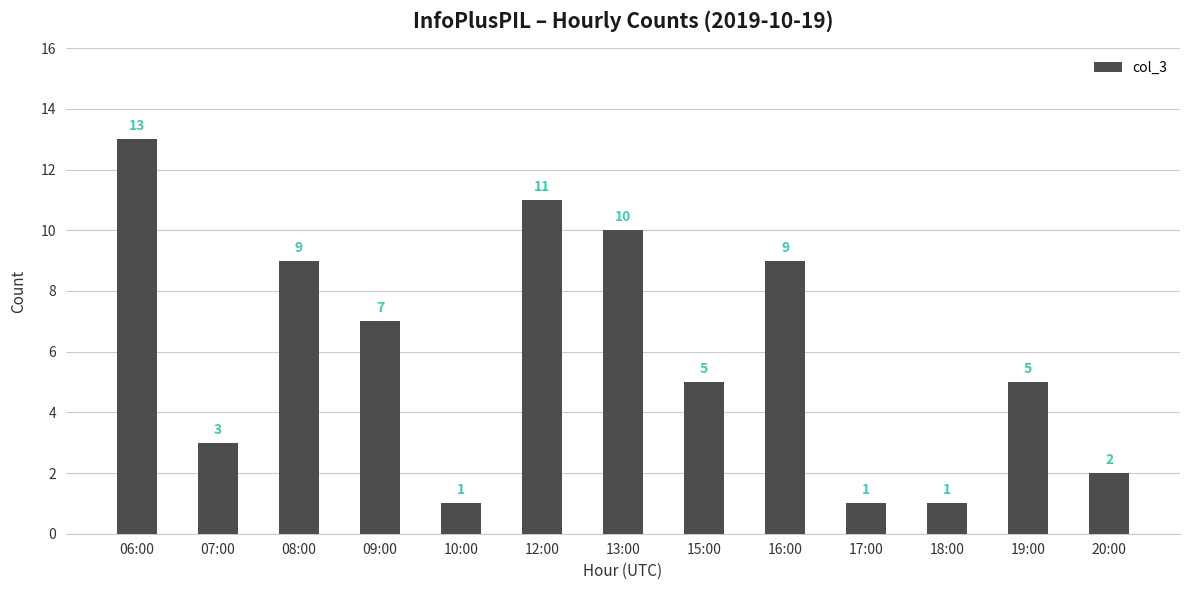

What is the difference between the maximum and second lowest values?

12